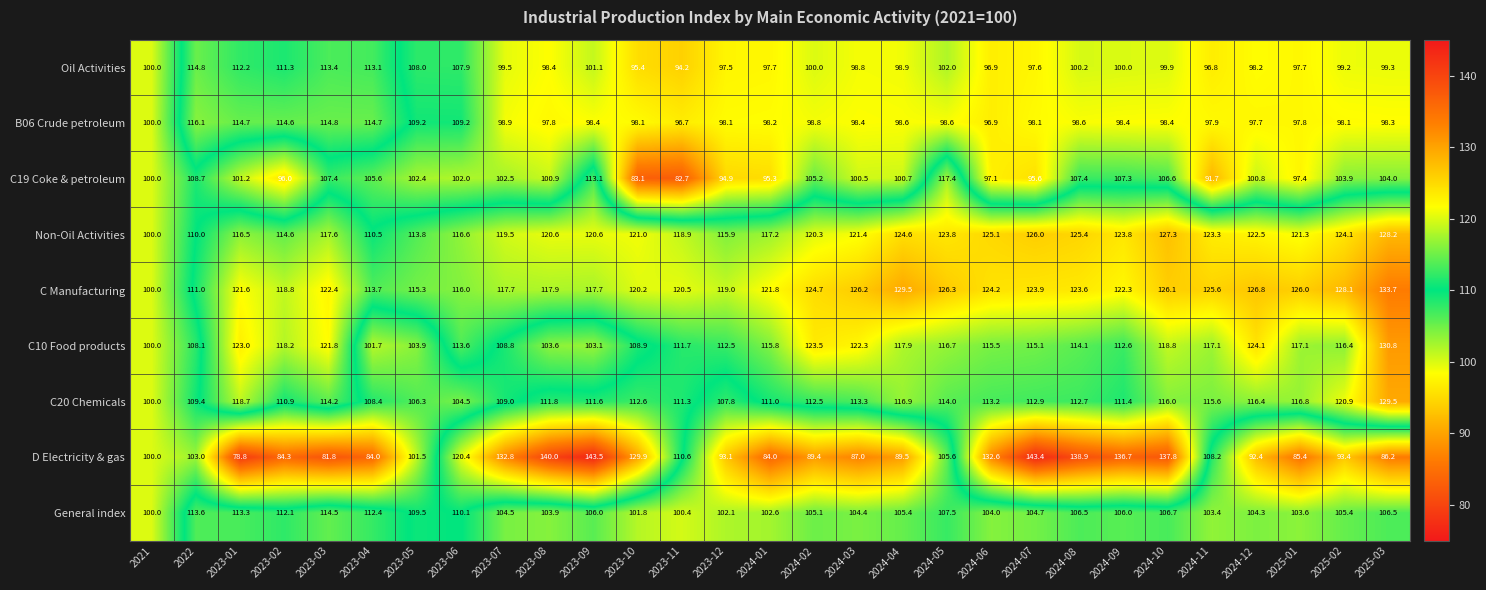

Where does the Oil Activities series first go above 99?

2021